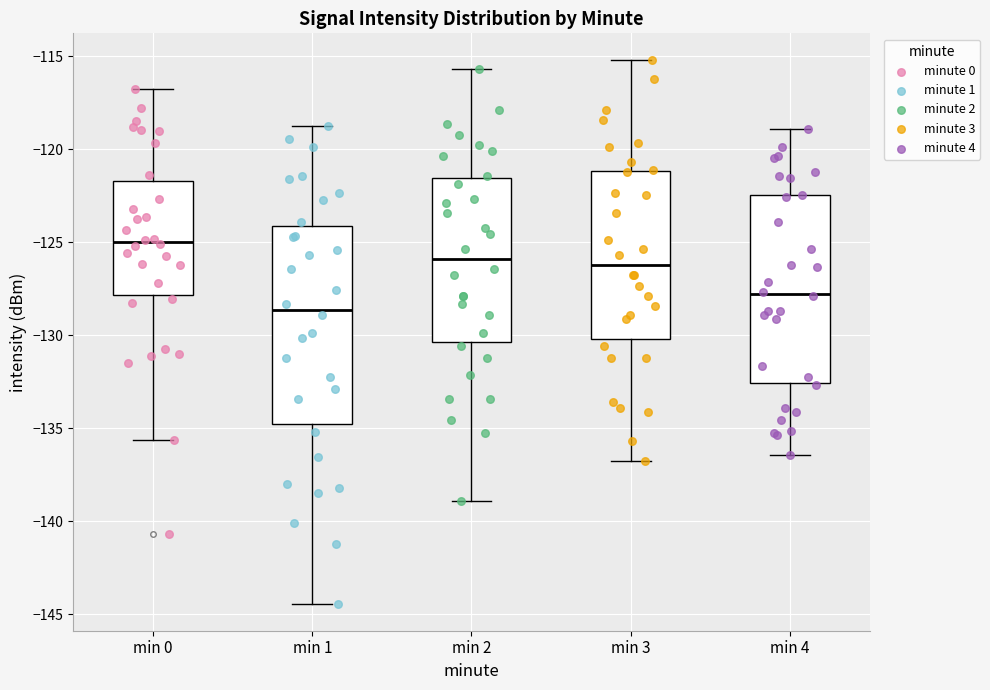

Reading left to right, read every box against the y-axis: the position of its median line, the range the box covers, and the ends of its whiskers. The values are not printed on the chart, so give them approximately, as read against the axis.

min 0: median -125.0, box -128.0 to -121.5, whiskers -135.5 to -117.0
min 1: median -128.5, box -135.0 to -124.0, whiskers -144.5 to -119.0
min 2: median -126.0, box -130.5 to -121.5, whiskers -139.0 to -115.5
min 3: median -126.0, box -130.0 to -121.0, whiskers -137.0 to -115.0
min 4: median -128.0, box -132.5 to -122.5, whiskers -136.5 to -119.0